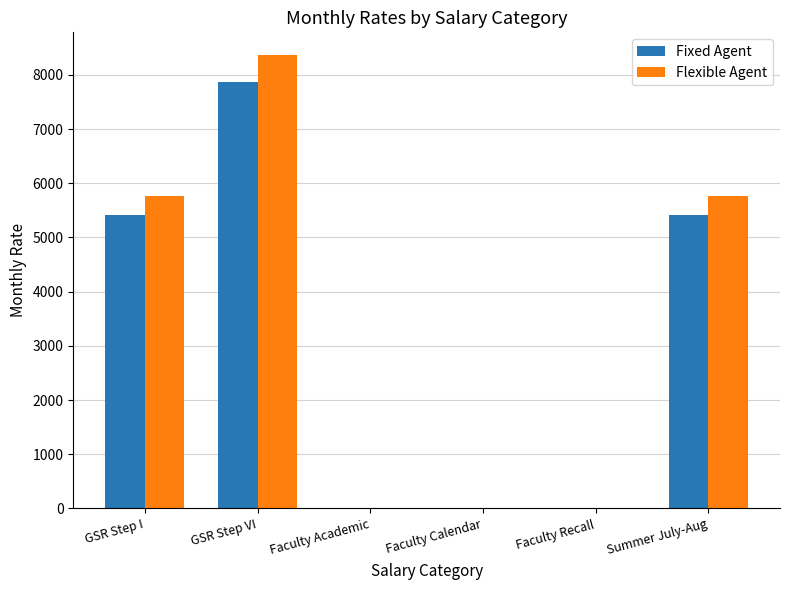

Reading left to right, what are all the values shown in this chart?

Fixed Agent: 5416.0	7866.0	0.0	0.0	0.0	5416.0
Flexible Agent: 5760.8	8367.2	0.0	0.0	0.0	5760.8